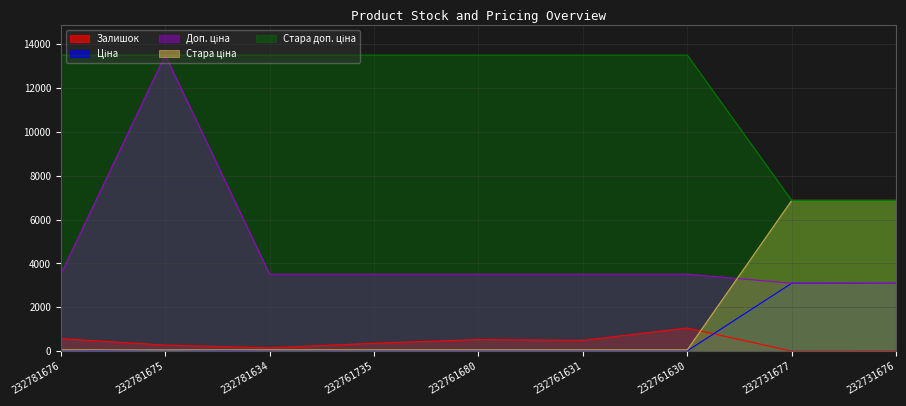

What is the difference between the maximum and minimum values in the Доп. ціна series?

10402.2